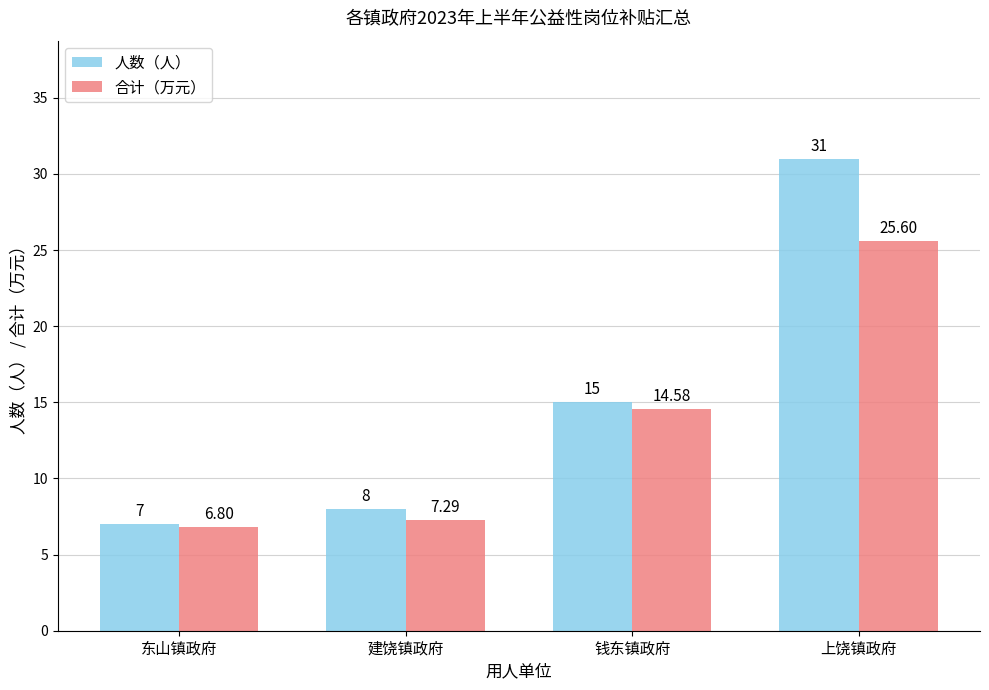

True or false: 人数（人） has a value of 3.8 at 东山镇政府.

False